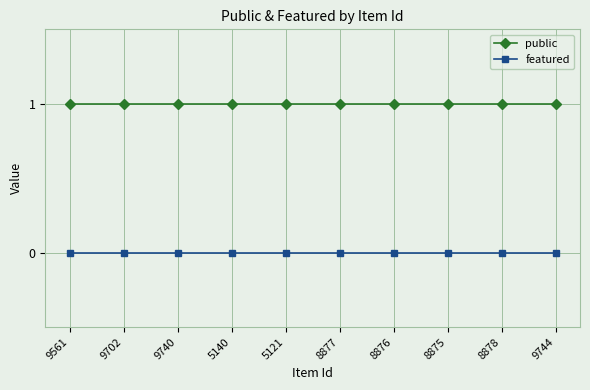

How many lines are shown in the chart?

2